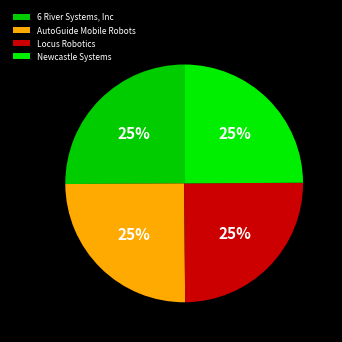

Does 6 River Systems, Inc account for over 50% of the chart?

No